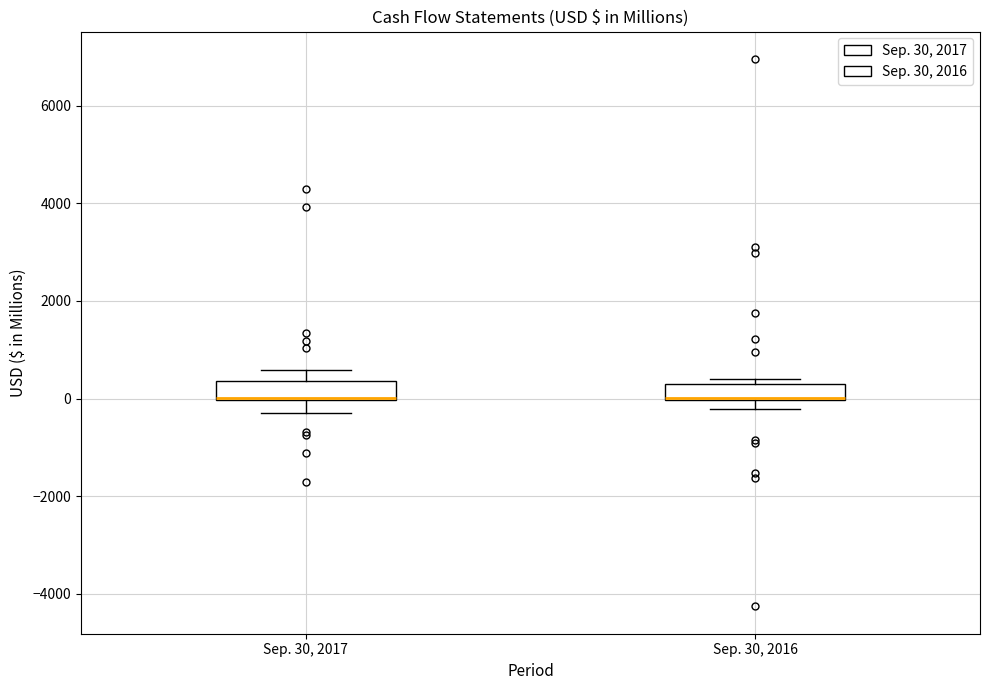

Reading left to right, read every box against the y-axis: the position of its median line, the range the box covers, and the ends of its whiskers. The values are not printed on the chart, so give them approximately, as read against the axis.

Sep. 30, 2017: median 0 (drawn on the box's lower edge), box 0 to 400, whiskers -400 to 600
Sep. 30, 2016: median 0 (drawn on the box's lower edge), box 0 to 400, whiskers -200 to 400 (just above the box's upper edge)